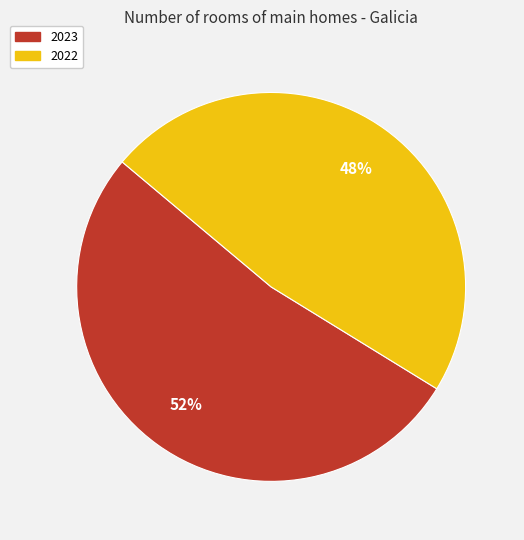

To the nearest percent, what portion does 2023 represent?

52%